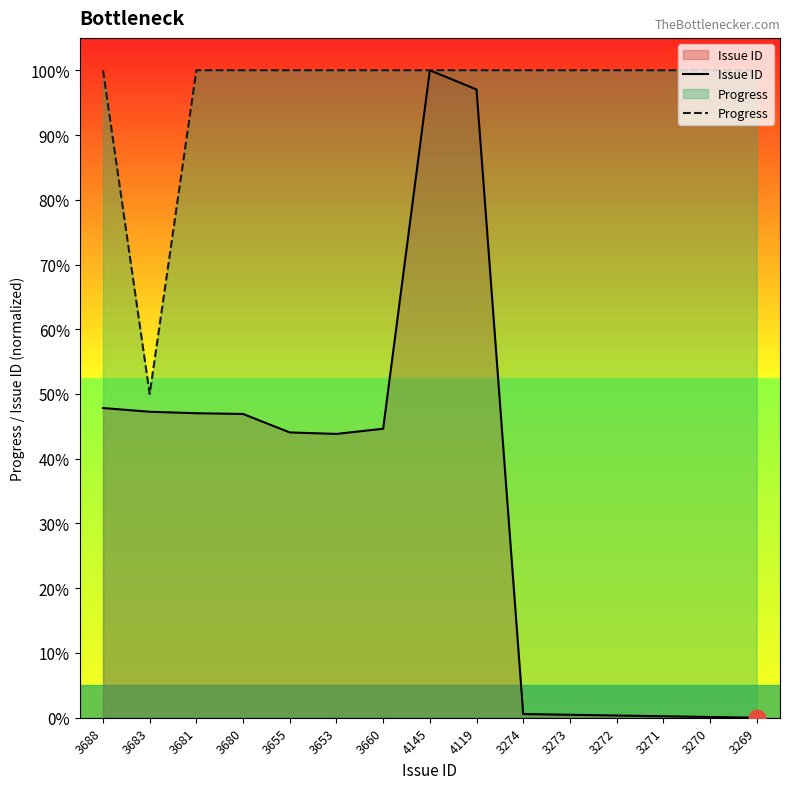

Which category has the highest value in the Progress series?

3688